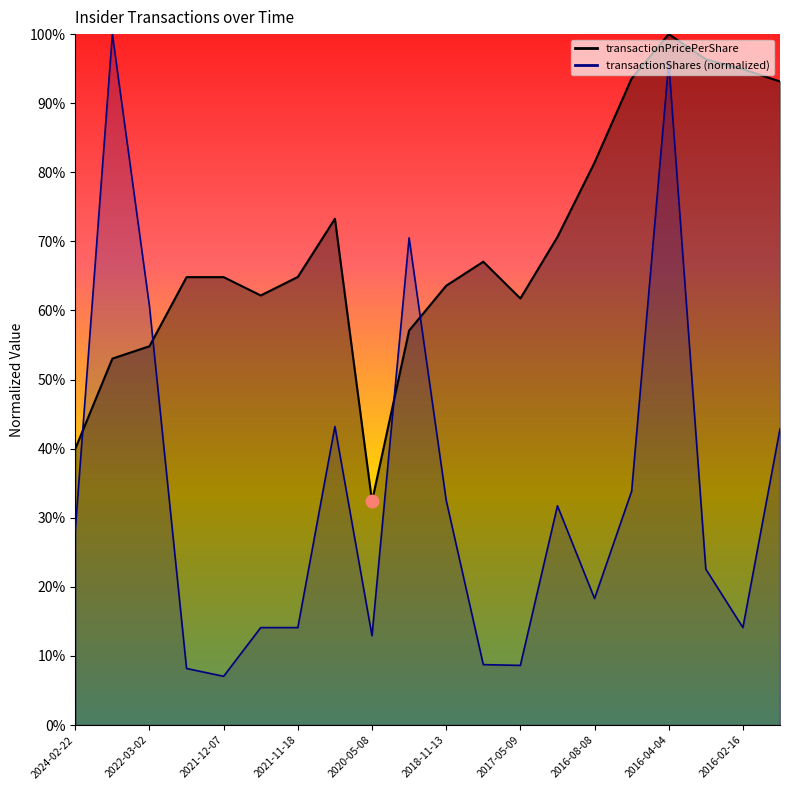

Between which two adjacent categories do transactionShares and transactionPricePerShare first intersect?

2024-02-22 and 2023-02-16